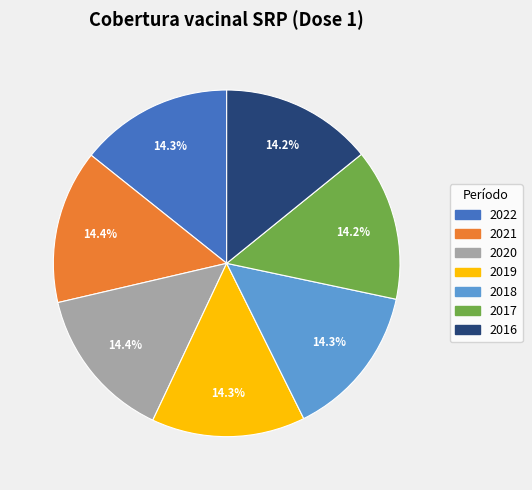

To the nearest percent, what is the average slice percentage?

14%